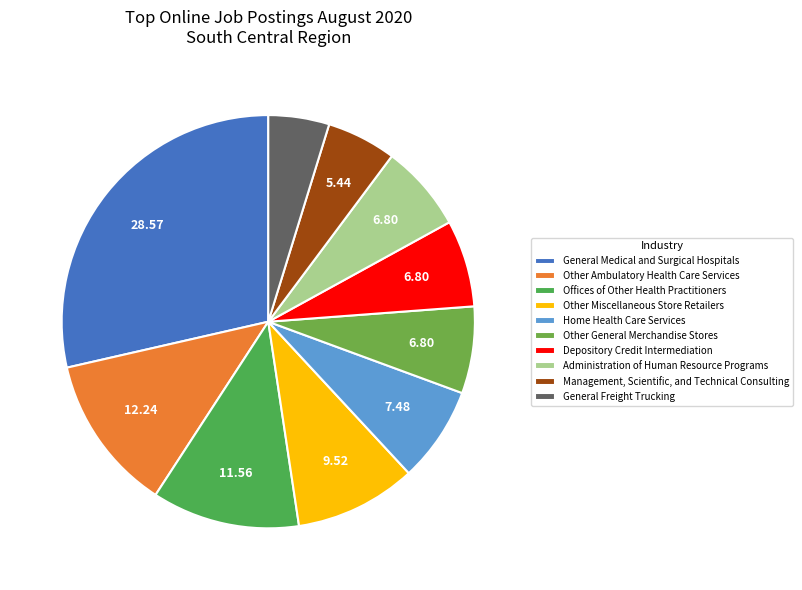

The Management, Scientific, and Technical Consulting slice represents 5% of the pie. True or false?

True